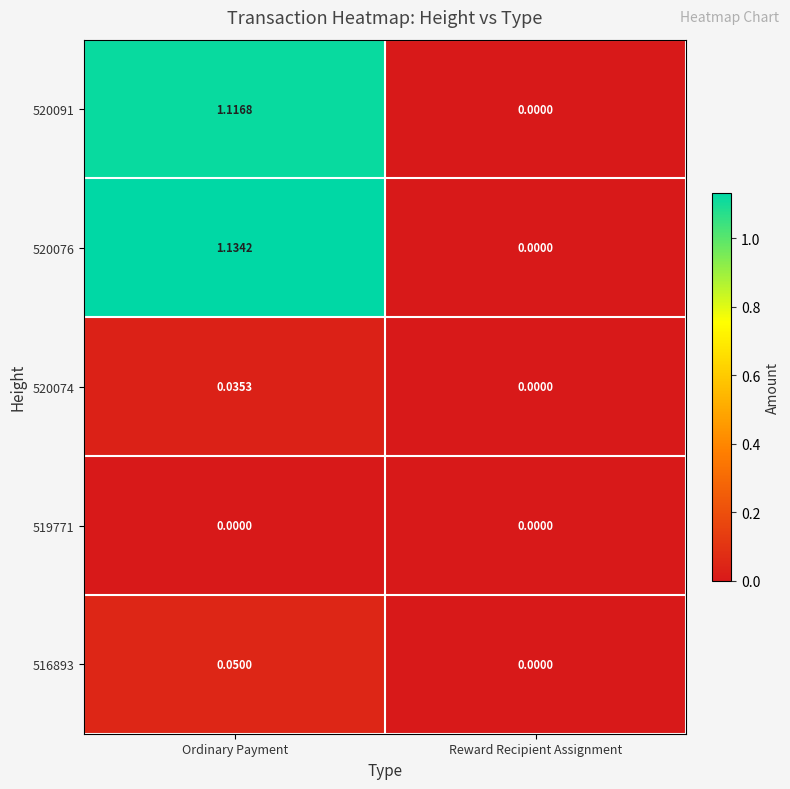

At which category is the sum across all series the highest?

Ordinary Payment